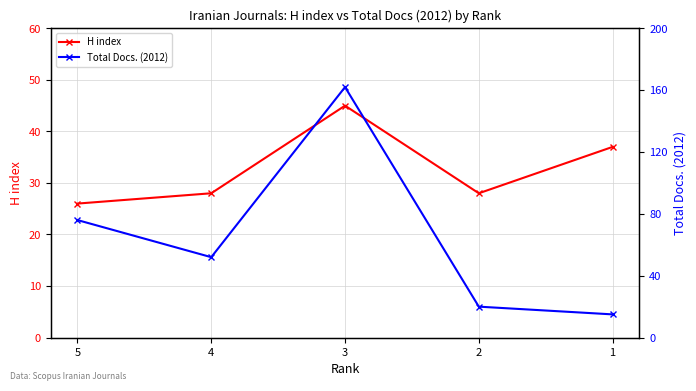

How many H index values are between 28 and 37?

3